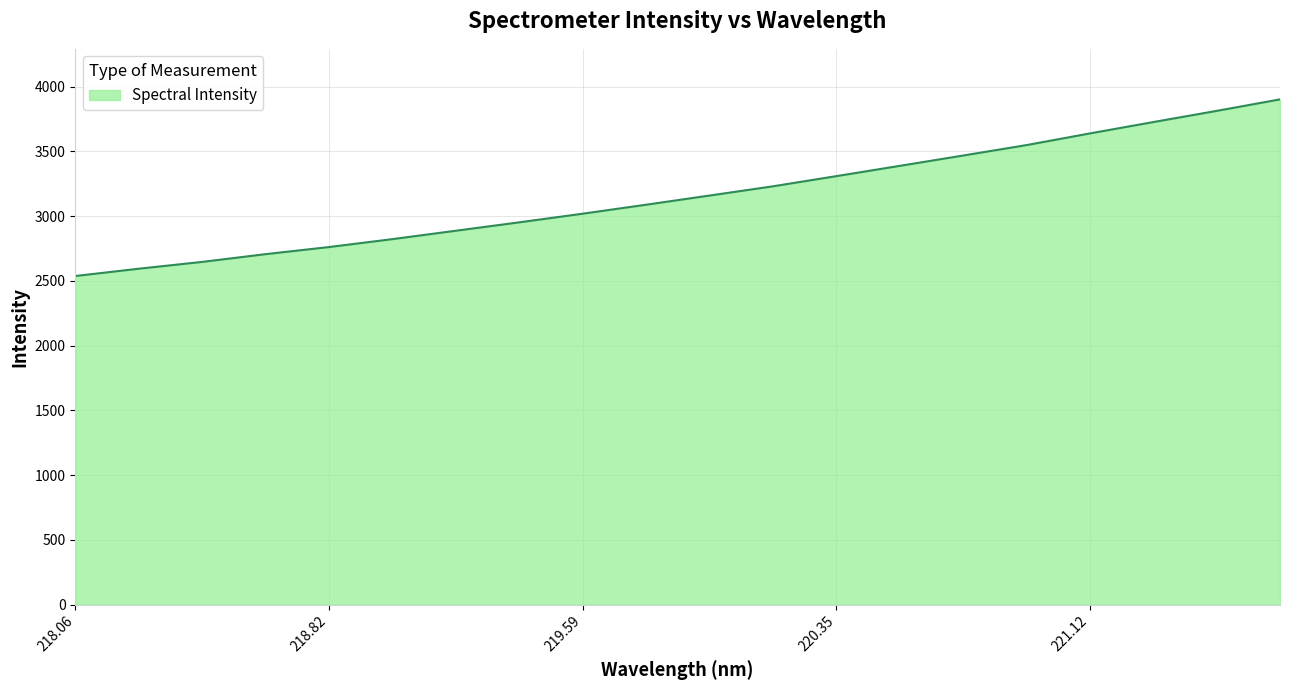

What is the minimum value shown in the chart?

2537.4